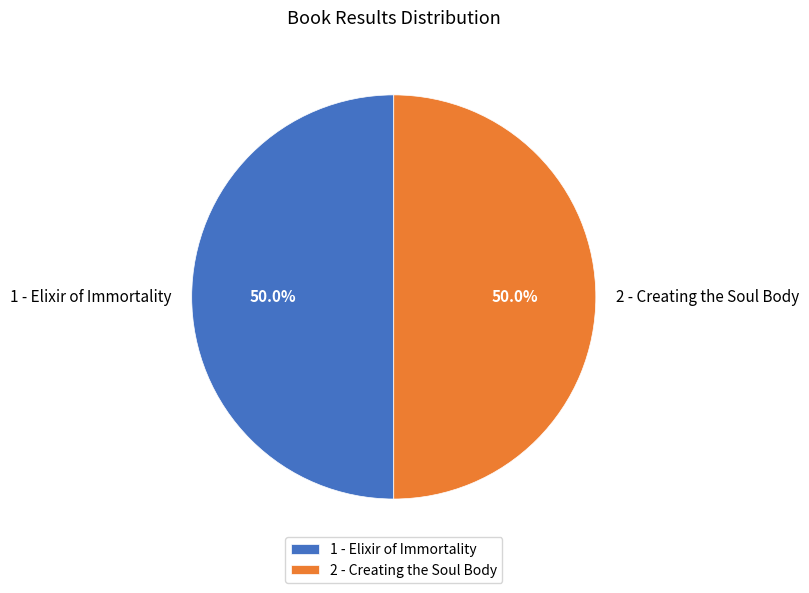

Combined, what portion of the pie is 1 - Elixir of Immortality and 2 - Creating the Soul Body?

100.0%